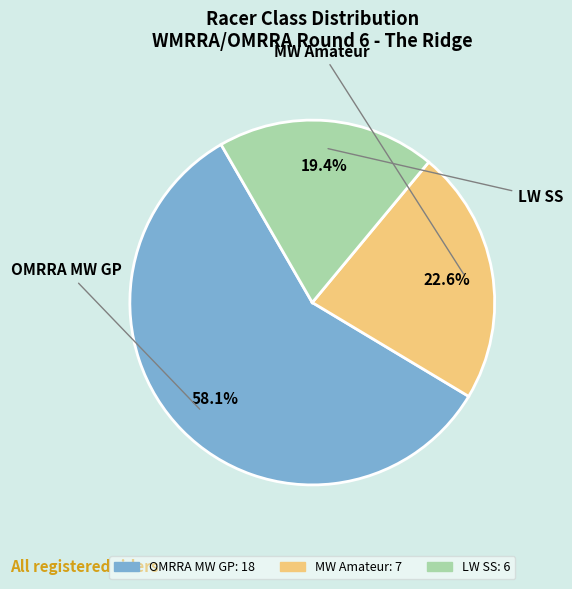

To the nearest percent, what percentage of the pie is MW Amateur?

23%